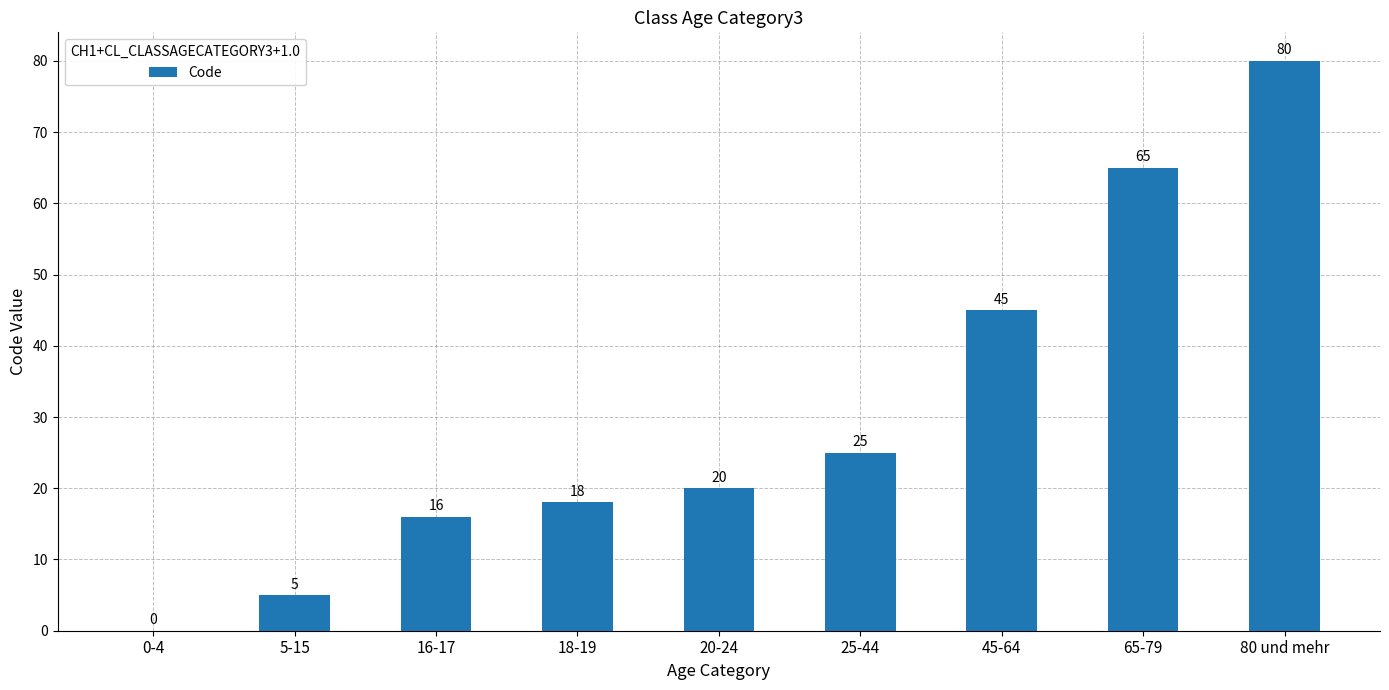

True or false: the data shows 10 at 20-24.

False